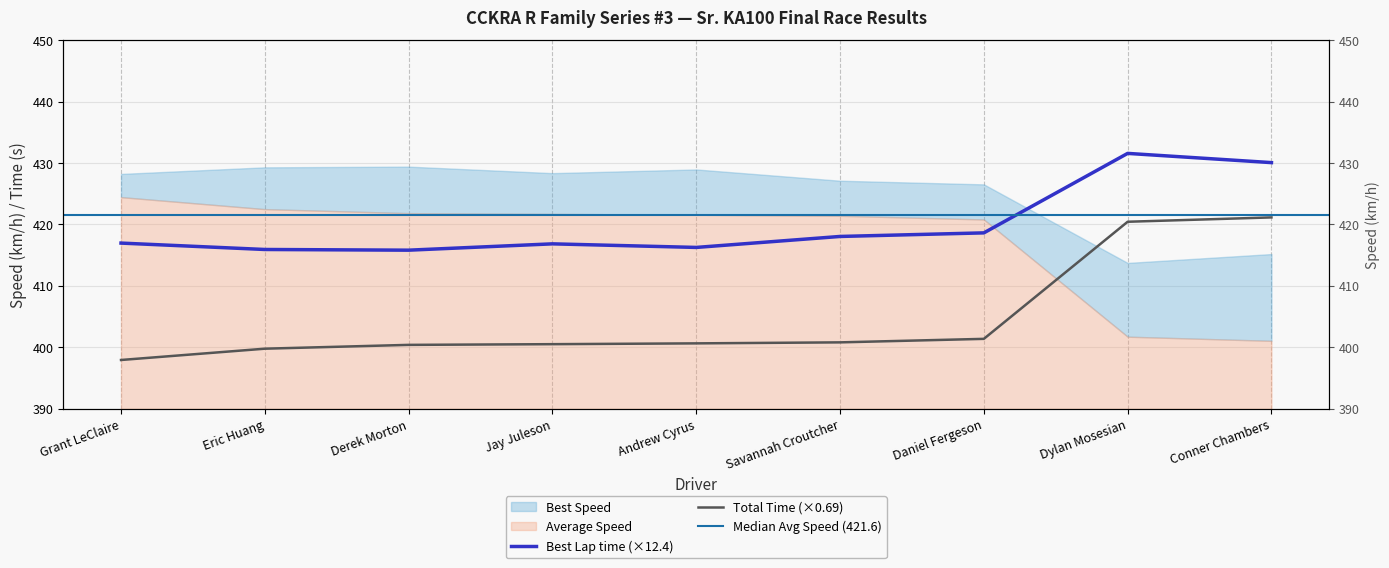

What is the value of the Total Time point at the 4th from the left?

400.5